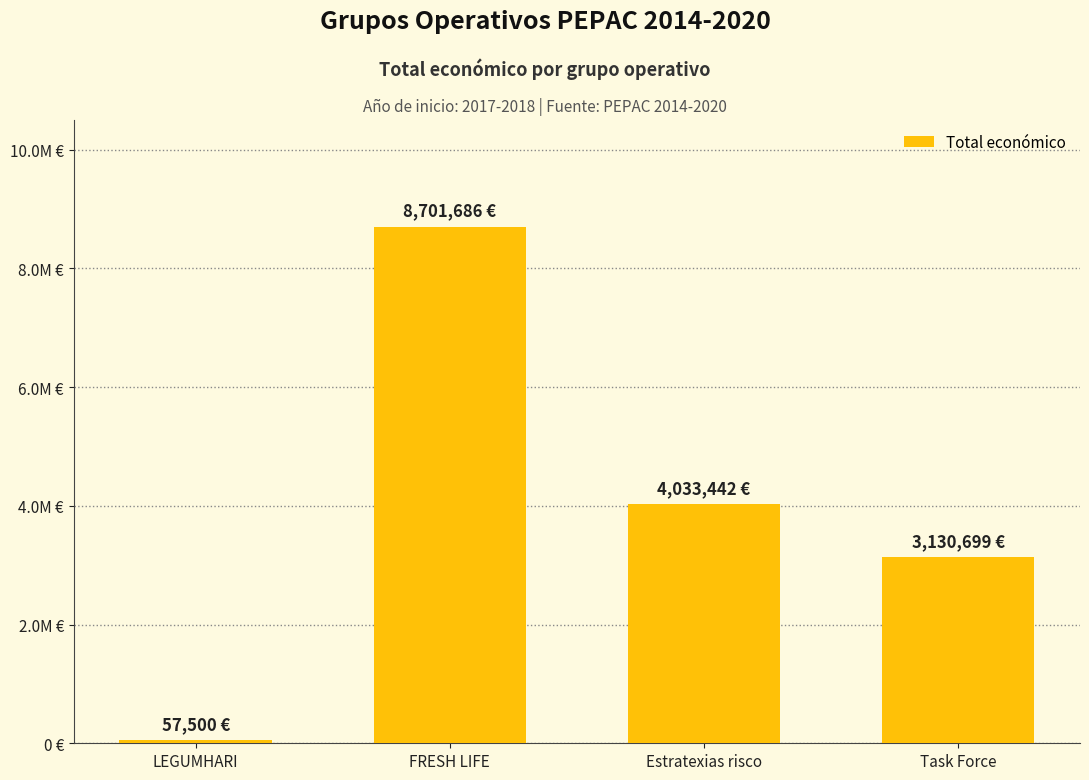

Rank the categories by value from lowest to highest.

LEGUMHARI, Task Force, Estratexias risco, FRESH LIFE